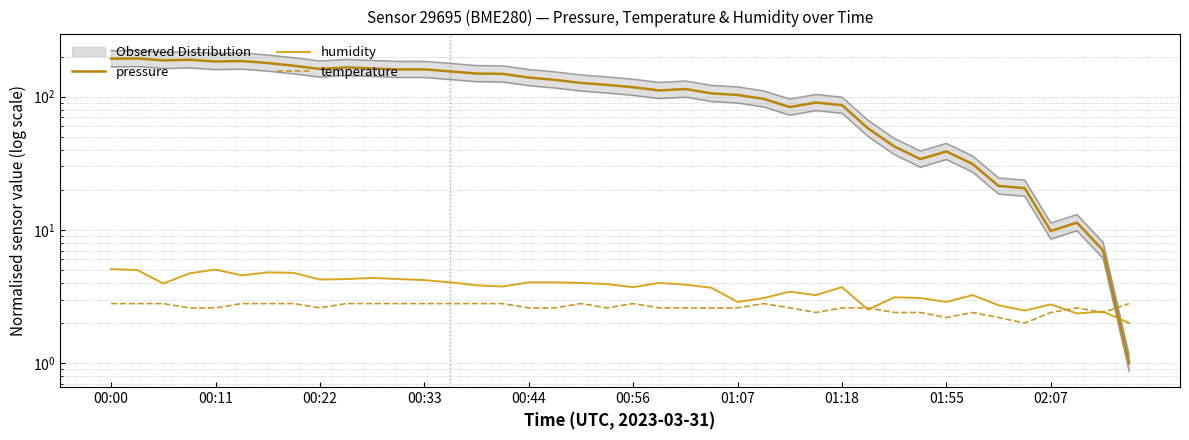

In temperature, how many points are higher than both neighbors (excluding endpoints)?

5